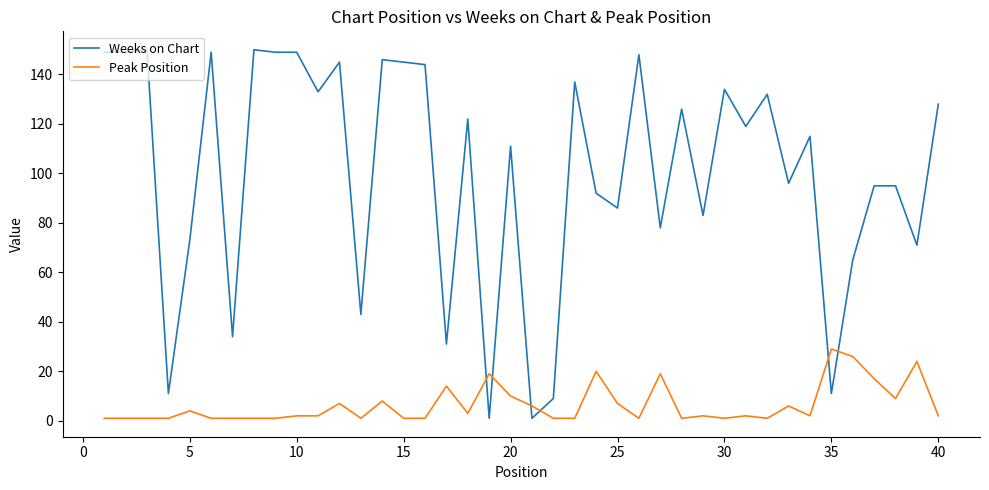

Does the chart have visible grid lines?

No